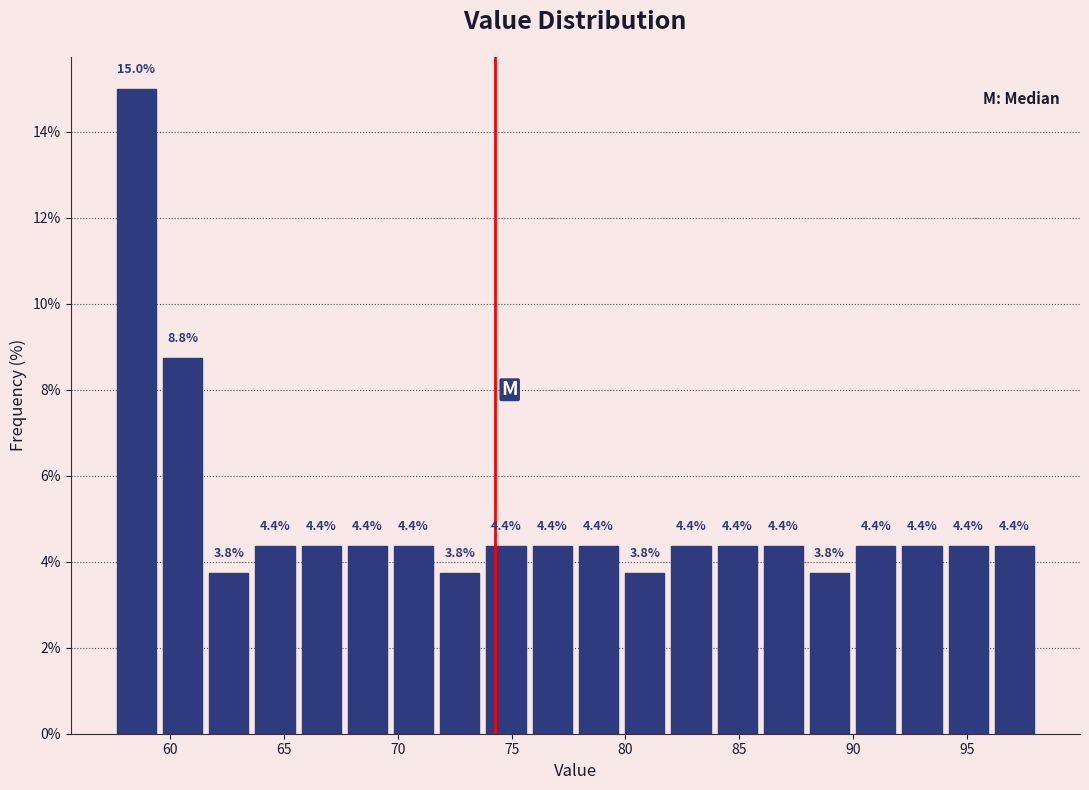

What is the height of the bar covering 69.5 to 71.5 on the x-axis? The bar edges are not printed on the chart, so give them approximately, as read against the axis.

4.4